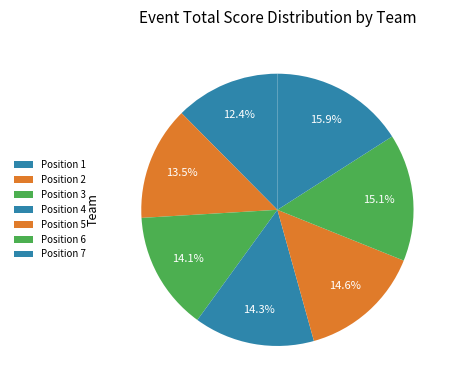

How many slices are in this pie chart?

7